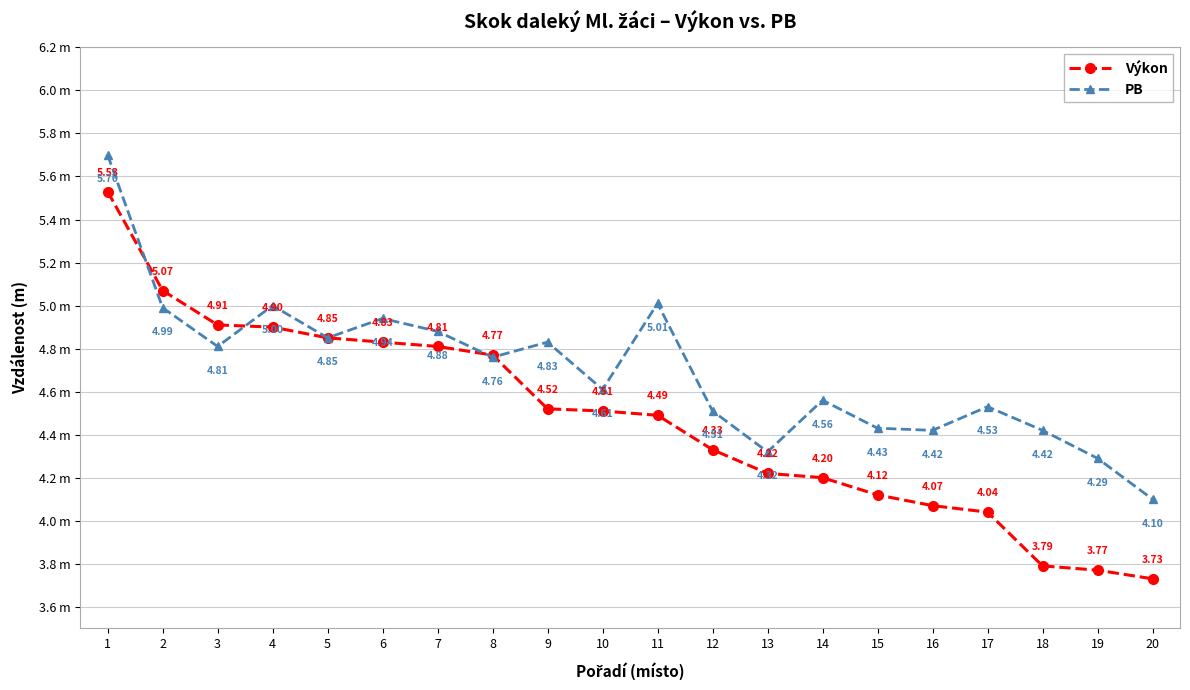

True or false: PB has more than 1 points higher than both neighbors.

True